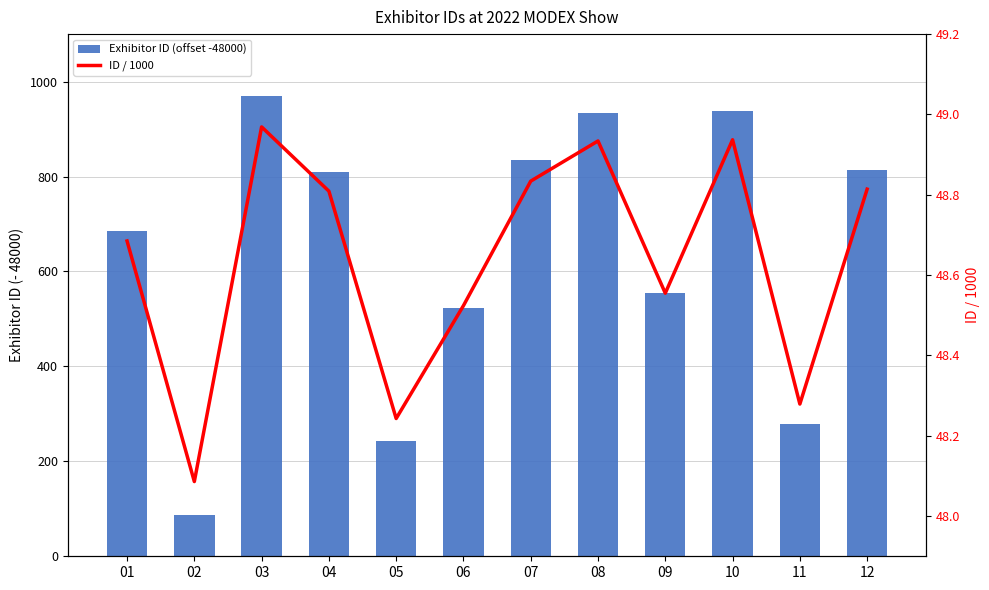

List the series in order of their peak value, highest first.

Exhibitor ID (offset -48000), ID / 1000